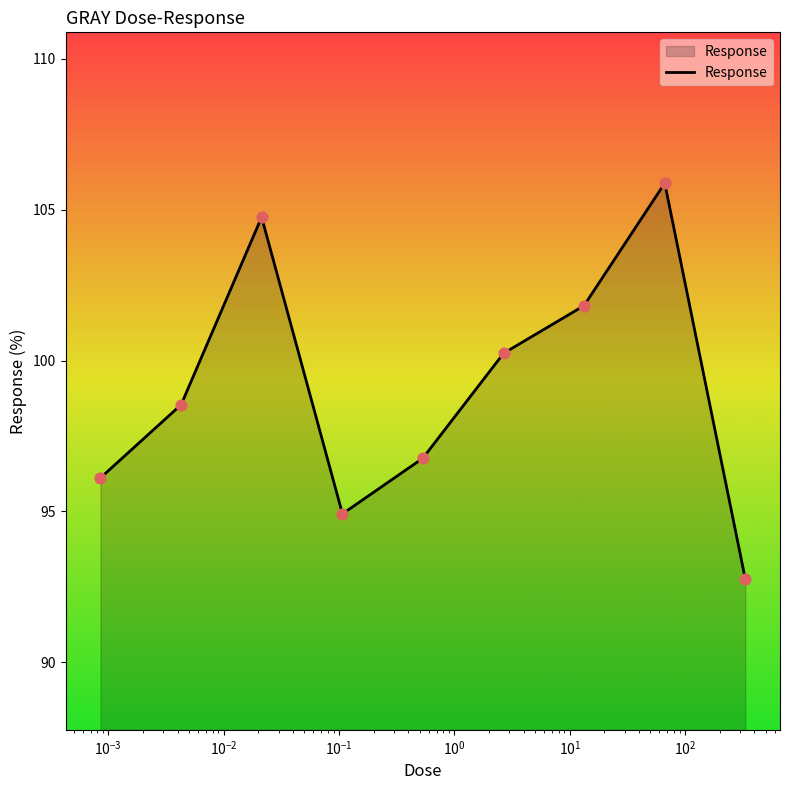

What is the difference between the maximum and minimum values?

13.1